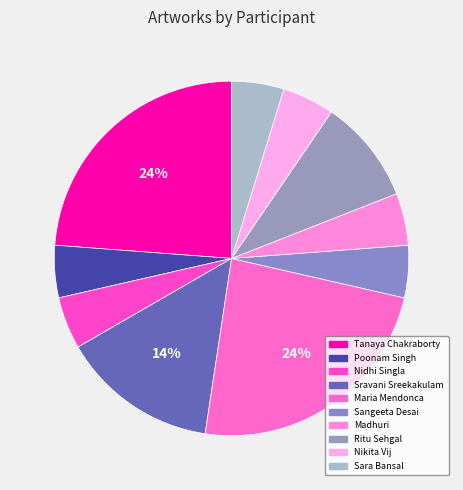

Rank the categories by value from lowest to highest.

Poonam Singh, Nidhi Singla, Sangeeta Desai, Madhuri, Nikita Vij, Sara Bansal, Ritu Sehgal, Sravani Sreekakulam, Tanaya Chakraborty, Maria Mendonca